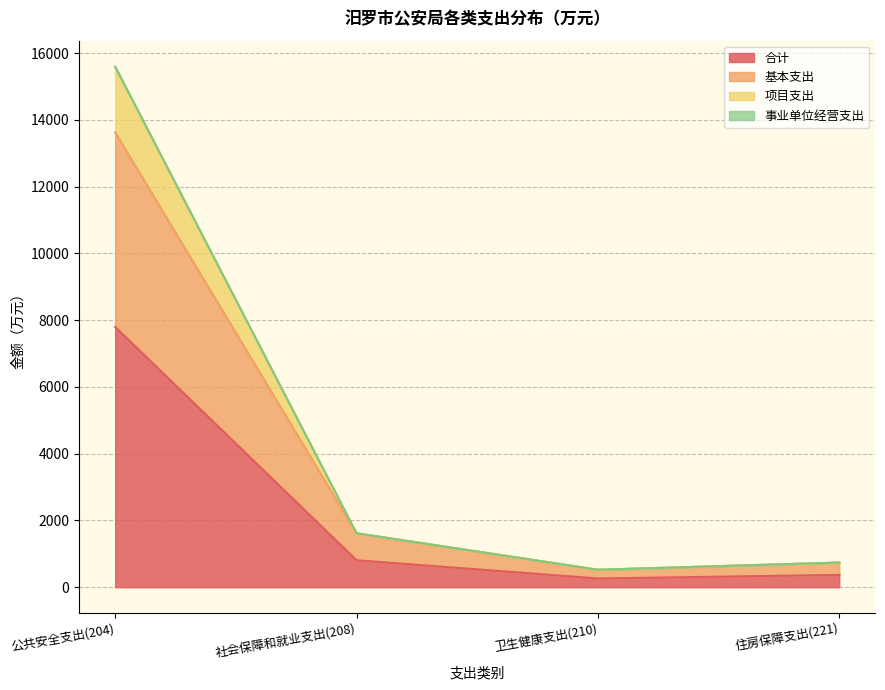

What is the total value across all series at 公共安全支出(204)?

15597.0